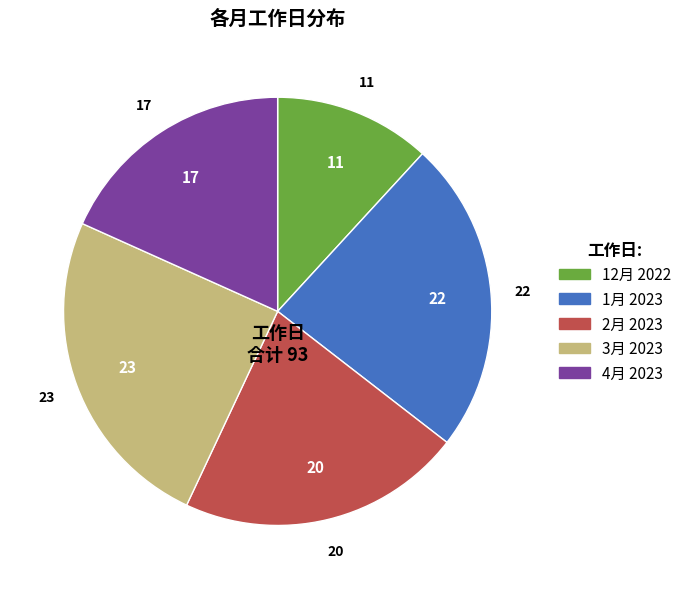

True or false: 3月 2023 accounts for 11% of the total.

False